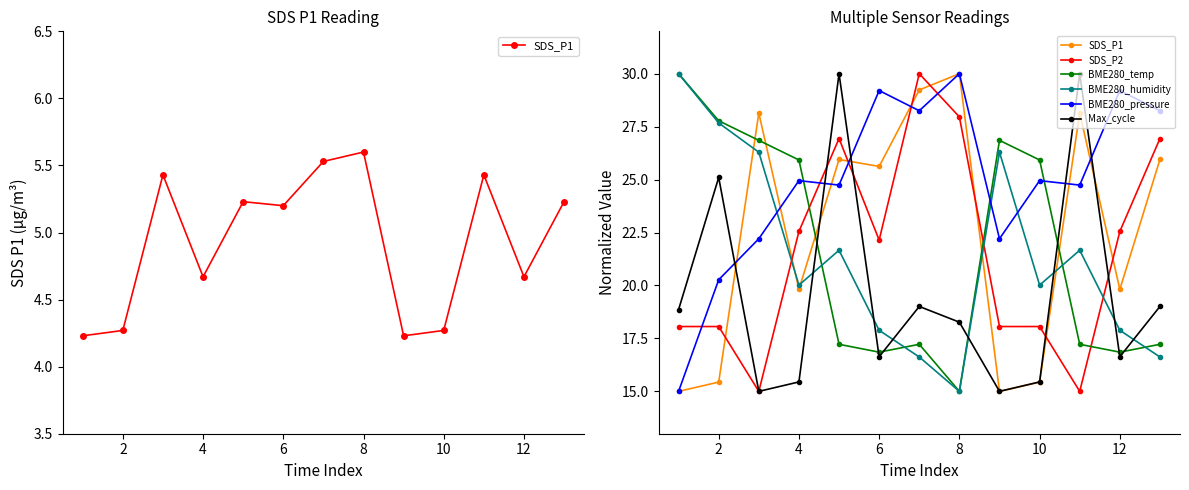

The value of BME280_humidity at 12 is 11.0. True or false?

False